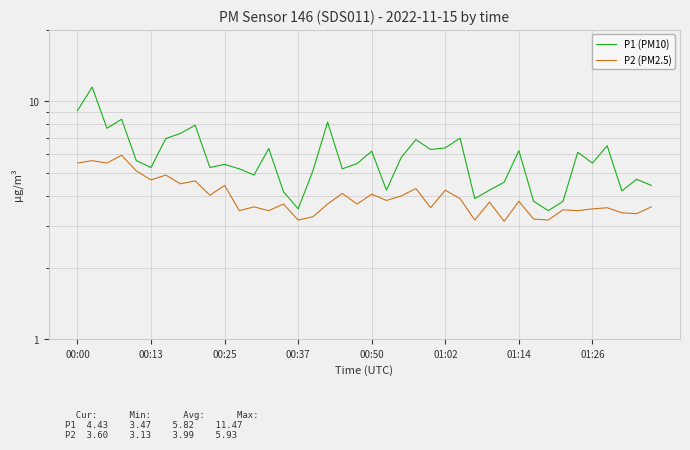

What is the minimum value shown in the chart?

3.1